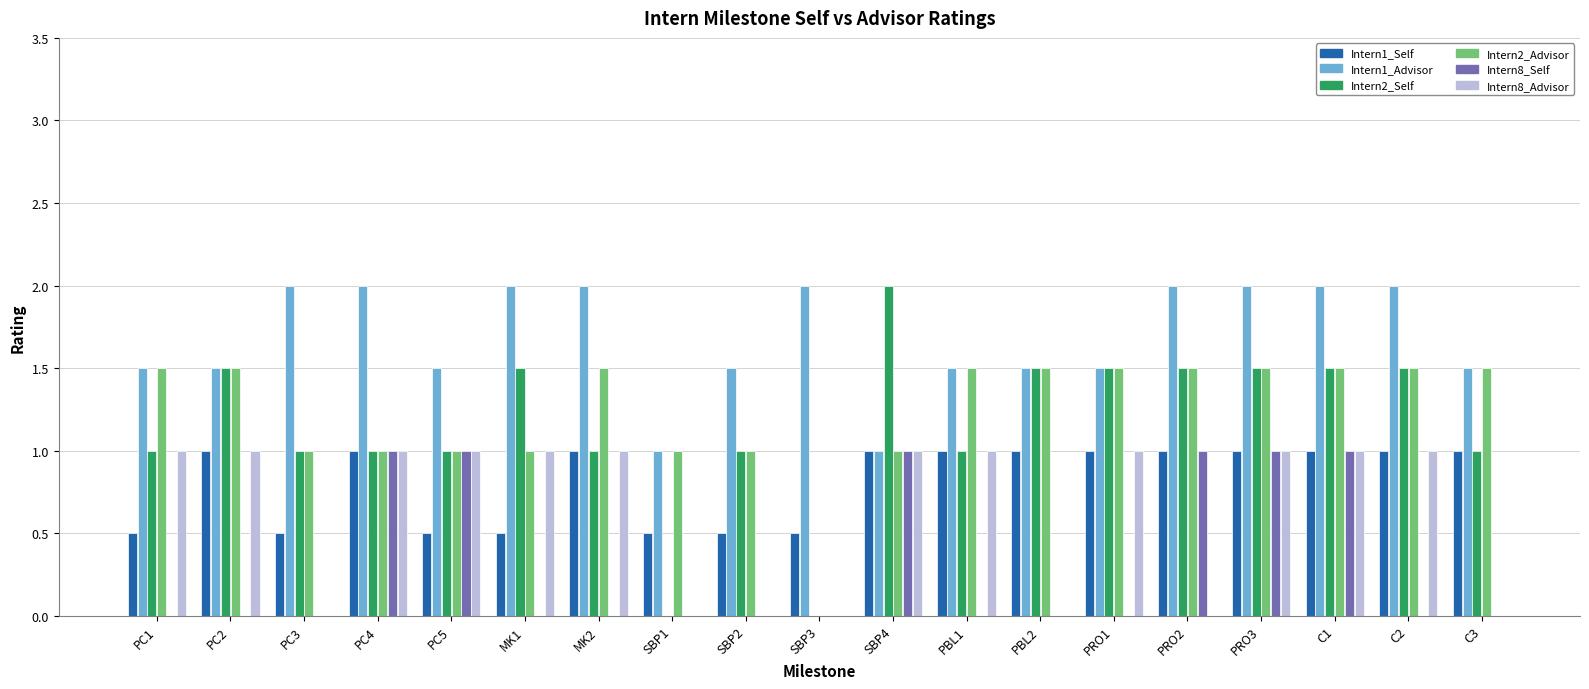

What is the sum of all Intern2_Self values?

22.0